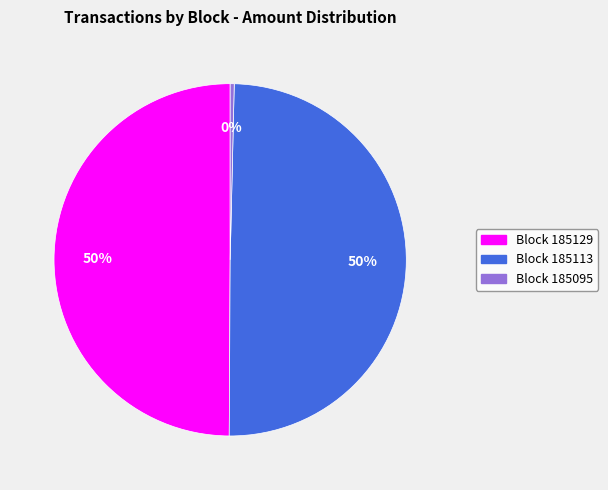

Which has a higher value, Block 185129 or Block 185095?

Block 185129